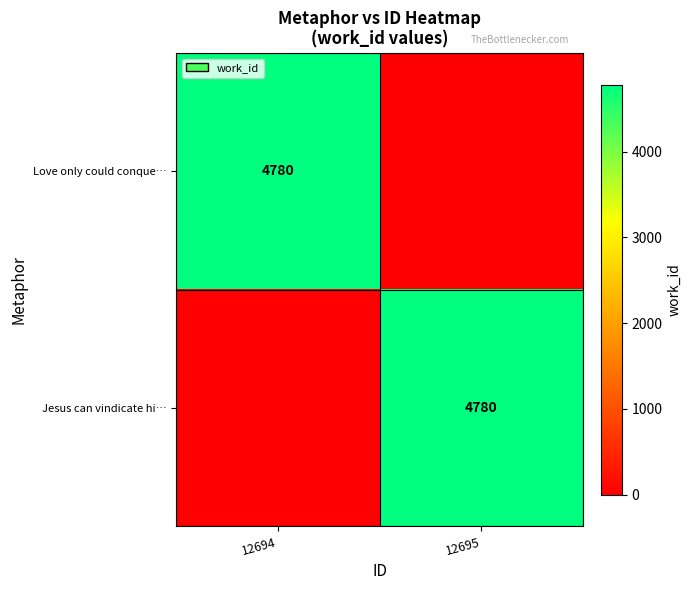

The Love only could conque… series shows 4780 at 12694. True or false?

True